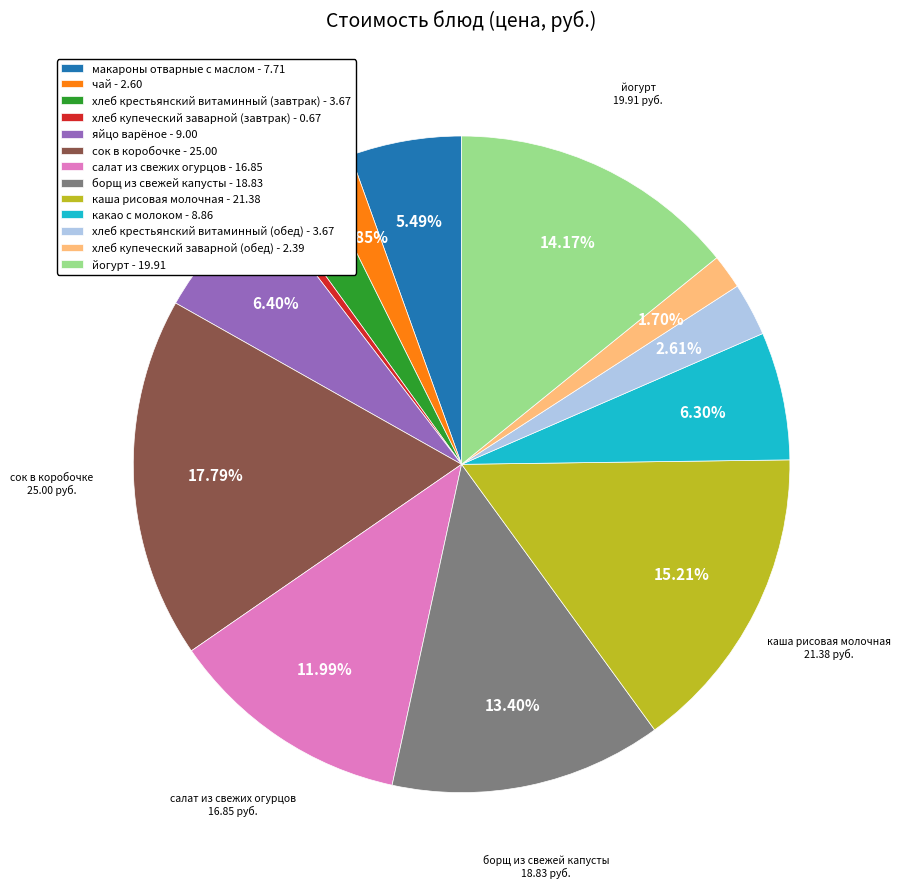

What percentage do сок в коробочке and яйцо варёное together represent?

24.2%